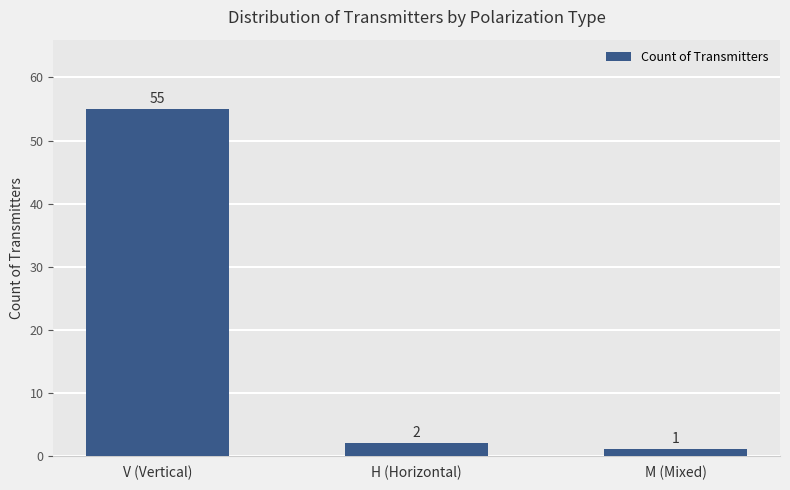

What is the value of the 1st bar from the left?

55